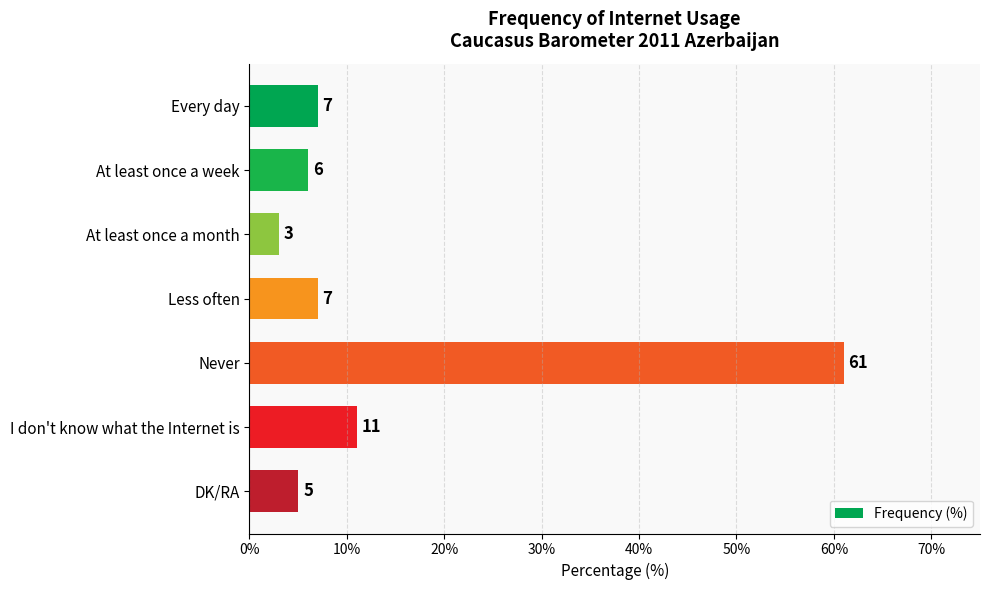

What is the smallest value displayed?

3